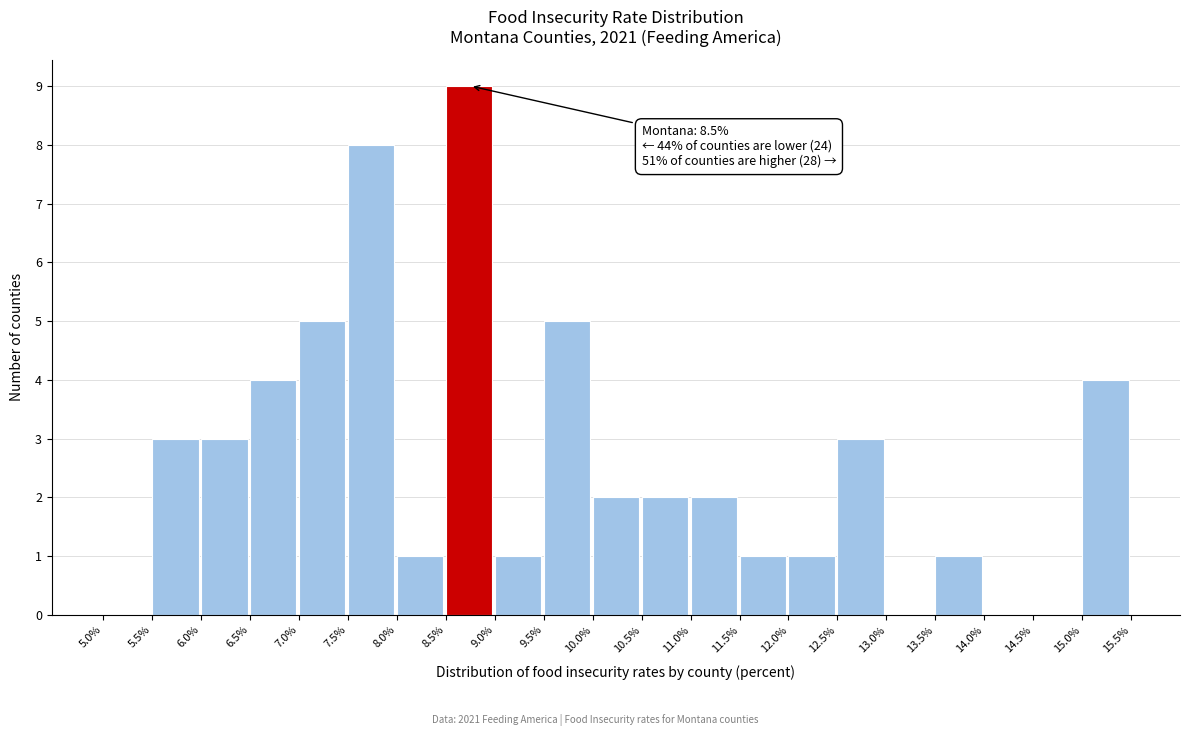

Over which range of the x-axis is the bar tallest?

8.5% to 9.0%